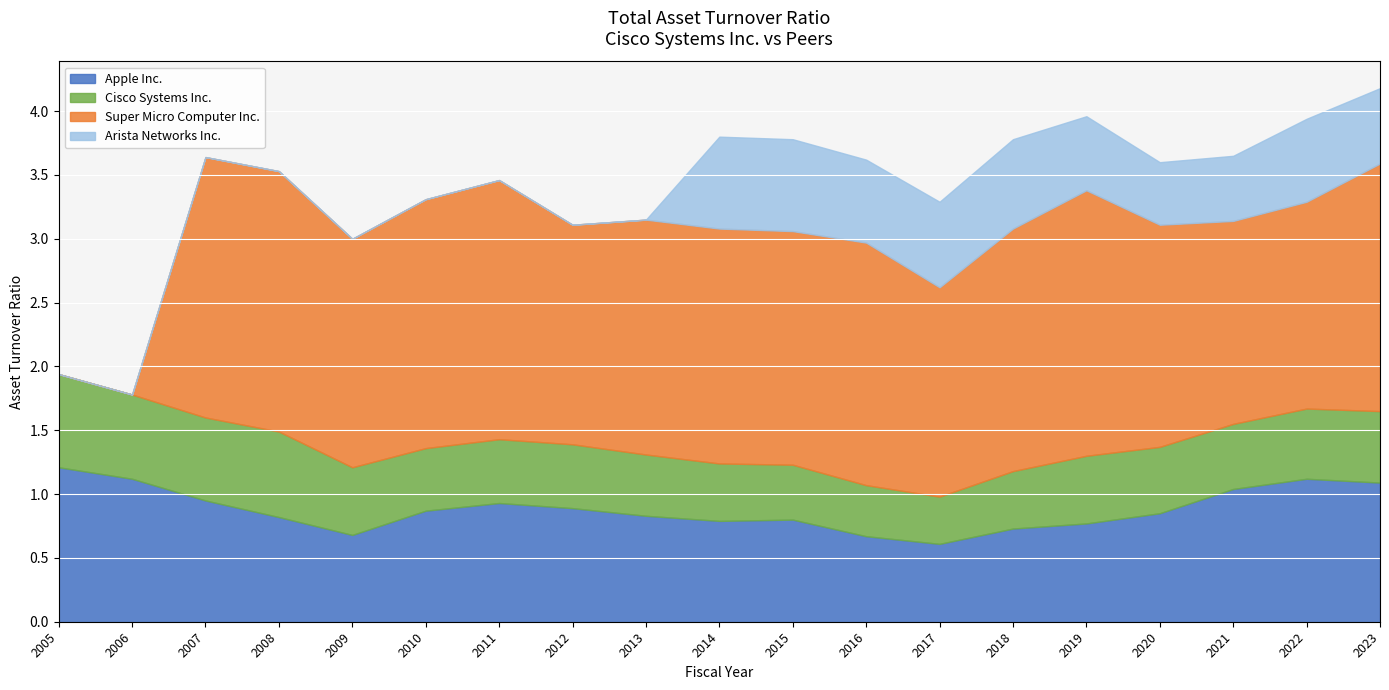

The value of Super Micro Computer Inc. at 2015 is 1.8. True or false?

True